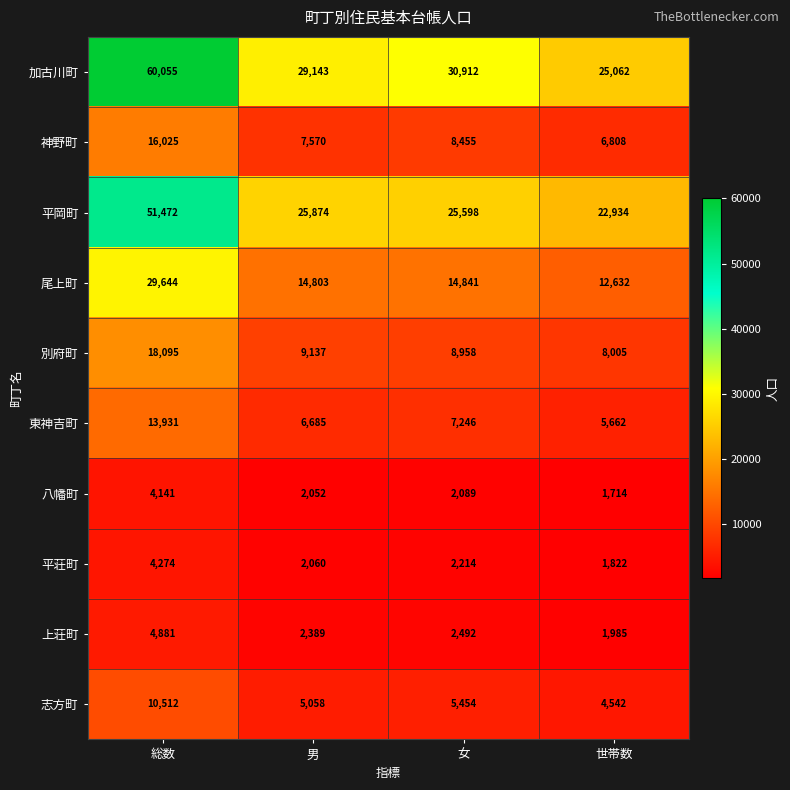

What is the total value across all series at 男?

104771